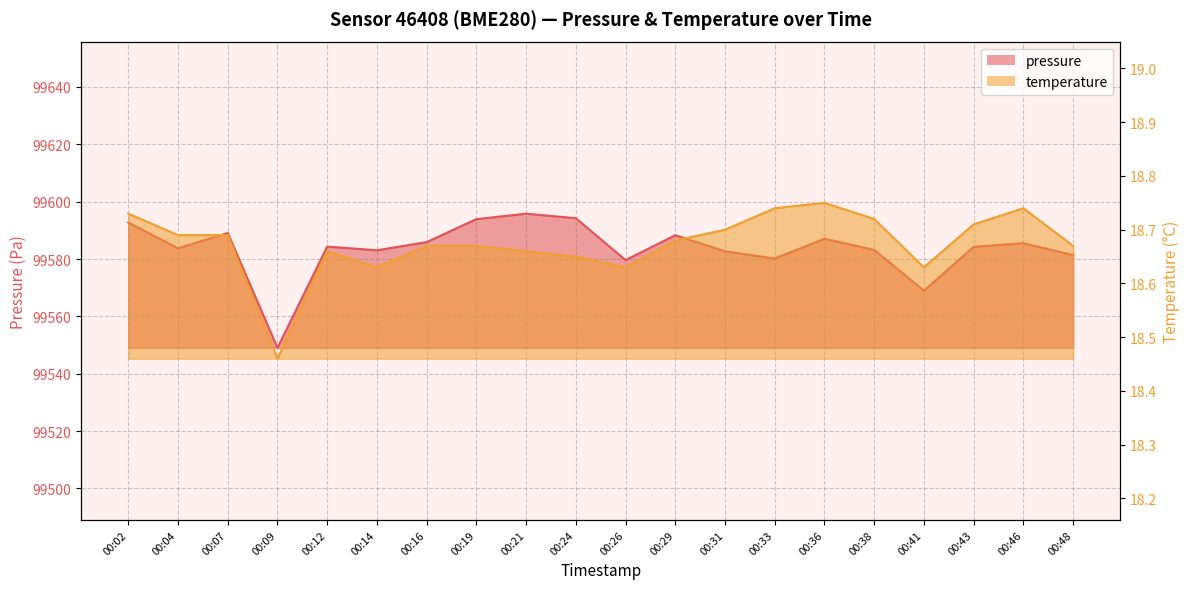

Reading left to right, list all the values displayed in this chart.

pressure: 00:02=99592.8	00:04=99583.8	00:07=99589.1	00:09=99549.0	00:12=99584.3	00:14=99583.1	00:16=99585.9	00:19=99593.9	00:21=99595.8	00:24=99594.2	00:26=99579.6	00:29=99588.3	00:31=99582.7	00:33=99580.2	00:36=99587.1	00:38=99583.2	00:41=99569.0	00:43=99584.2	00:46=99585.5	00:48=99581.4
temperature: 00:02=18.7	00:04=18.7	00:07=18.7	00:09=18.5	00:12=18.7	00:14=18.6	00:16=18.7	00:19=18.7	00:21=18.7	00:24=18.6	00:26=18.6	00:29=18.7	00:31=18.7	00:33=18.7	00:36=18.8	00:38=18.7	00:41=18.6	00:43=18.7	00:46=18.7	00:48=18.7